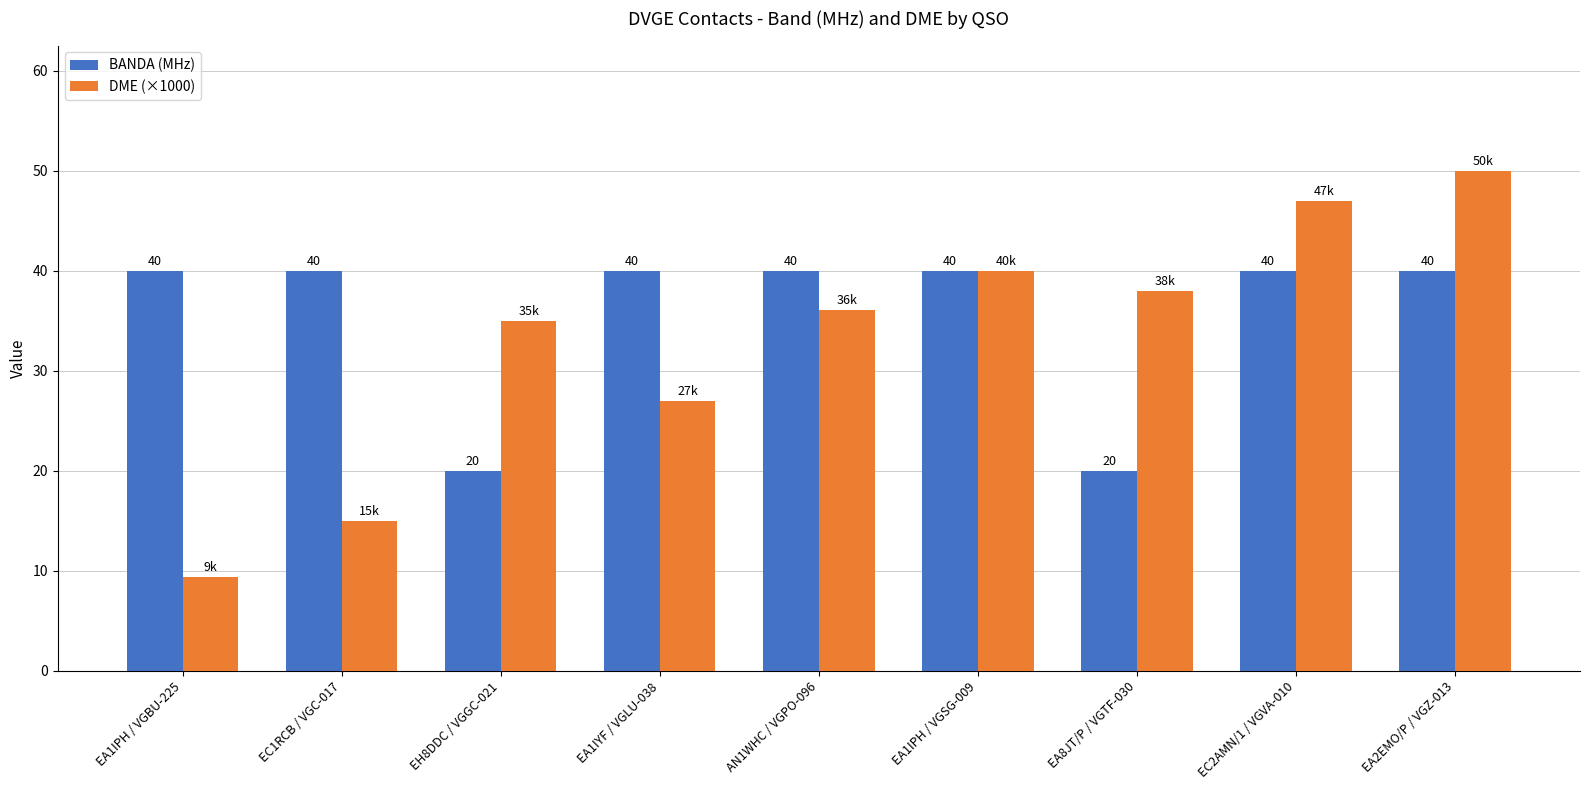

Read the DME (×1000) value at EA2EMO/P / VGZ-013.

50.0